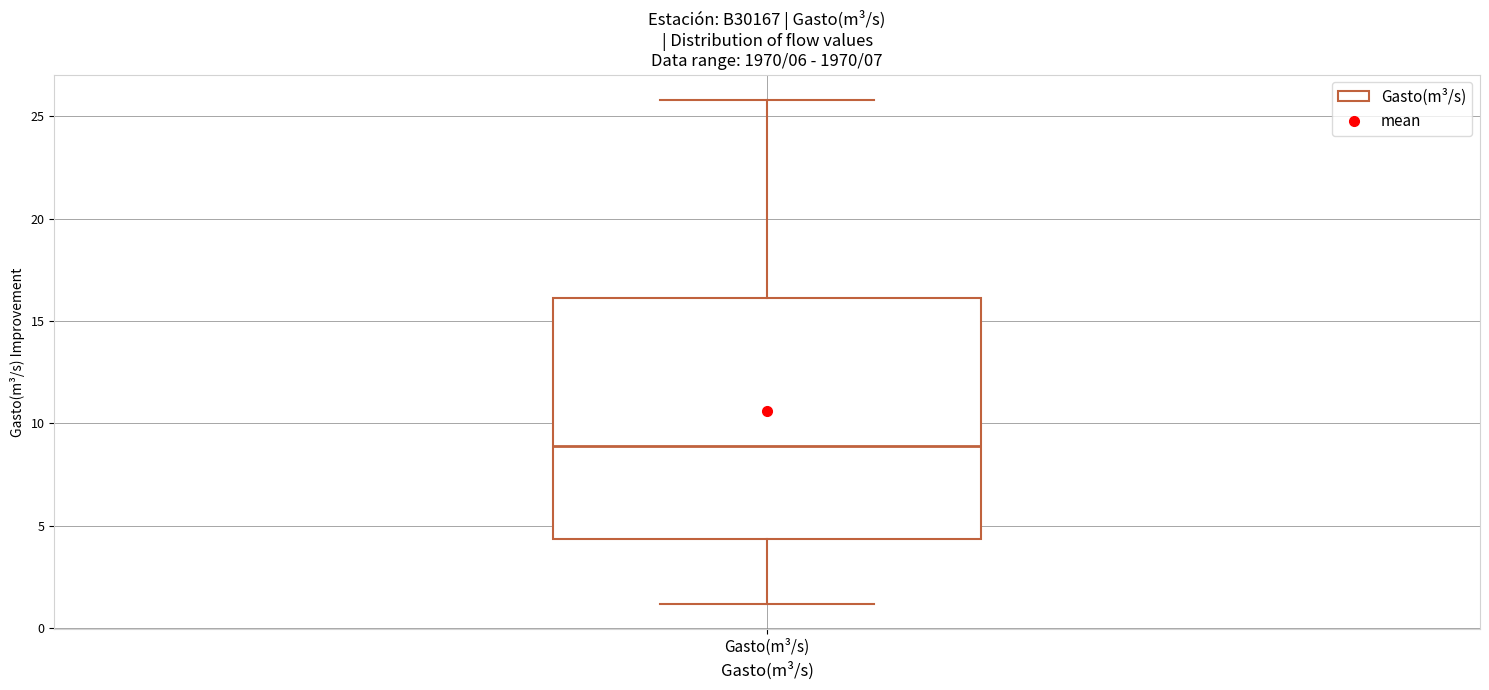

Read this box plot against the y-axis: the position of the median line, the range covered by the box, and the ends of both whiskers. The values are not printed on the chart, so give them approximately, as read against the axis.

median 9.0, box 4.5 to 16.0, whiskers 1.0 to 26.0